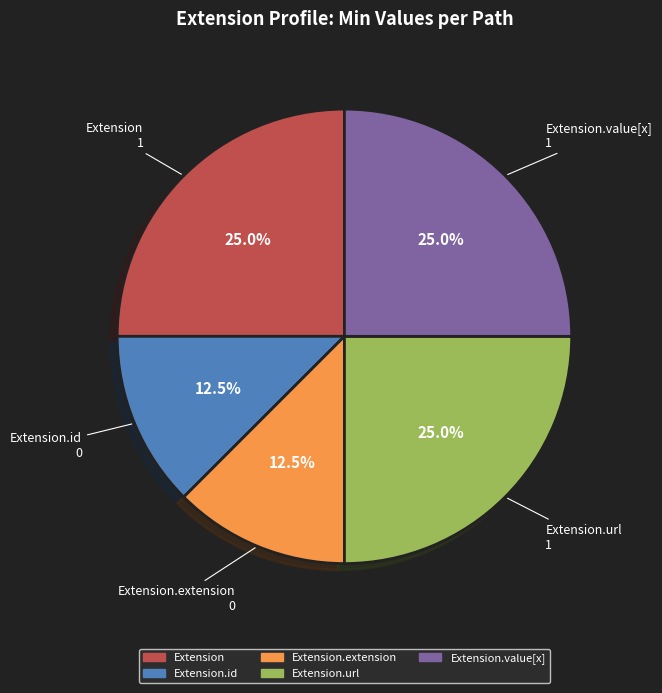

To the nearest percent, what is the average slice percentage?

20%